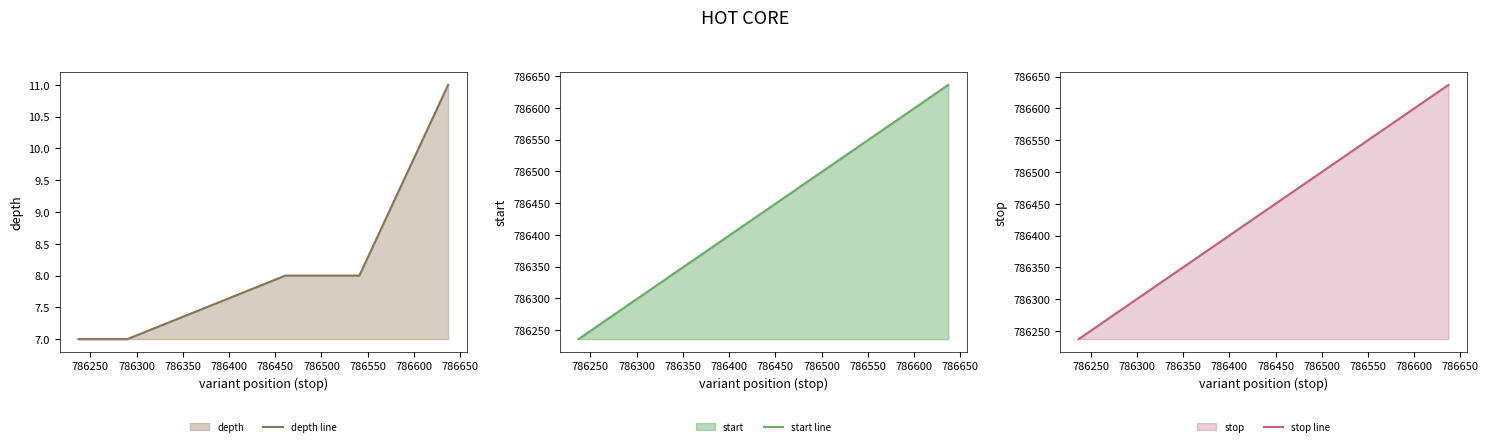

What is the difference between the maximum and minimum values in the depth line series?

4